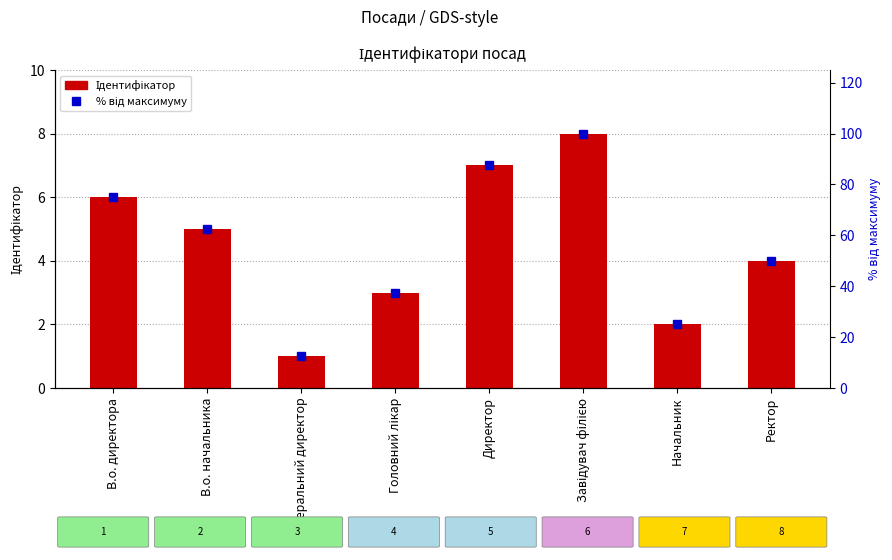

What is the label of the 6th bar from the right?

Генеральний директор